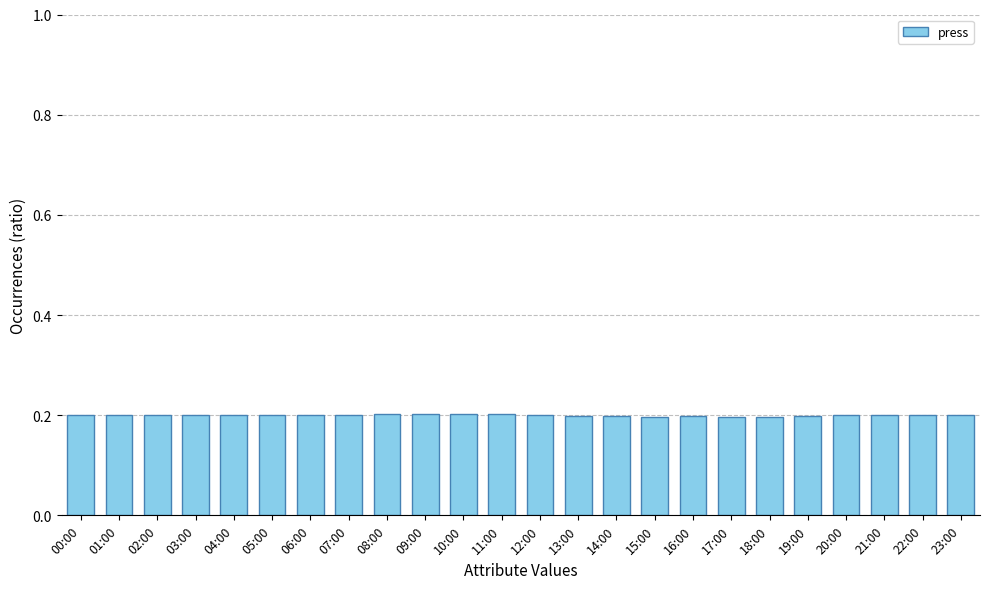

True or false: the data shows 0.1 at 11:00.

False